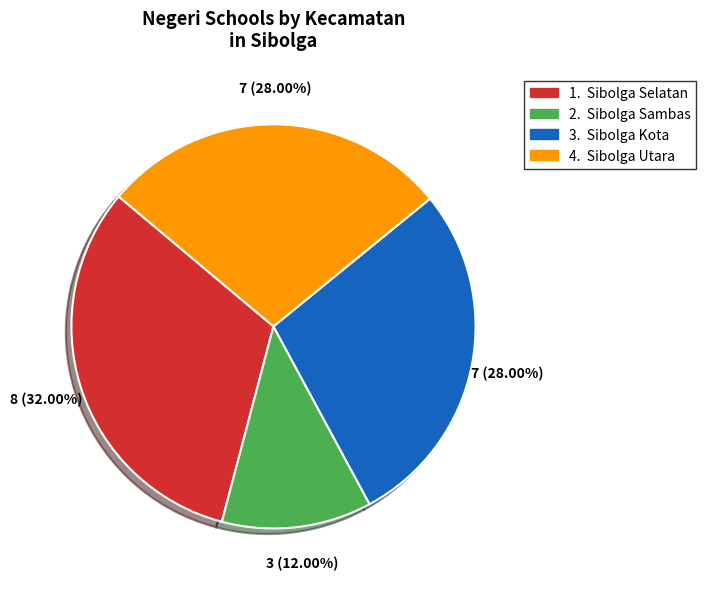

Does any single category account for the majority?

No